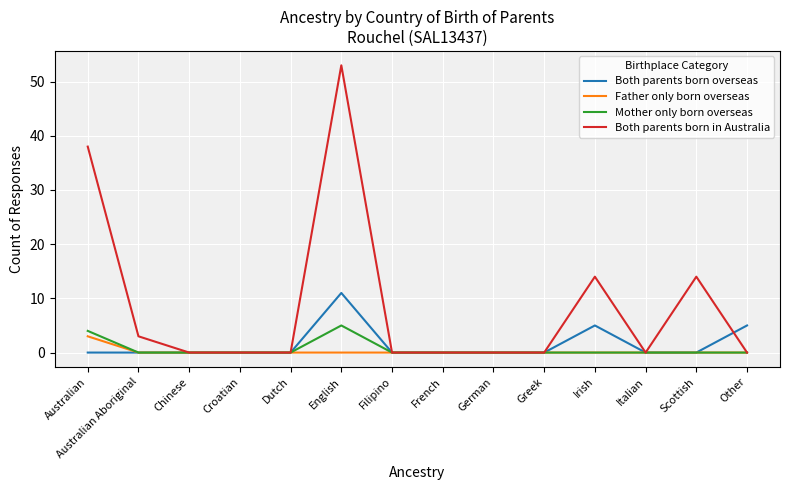

Which series has the widest spread of values?

Both parents born in Australia